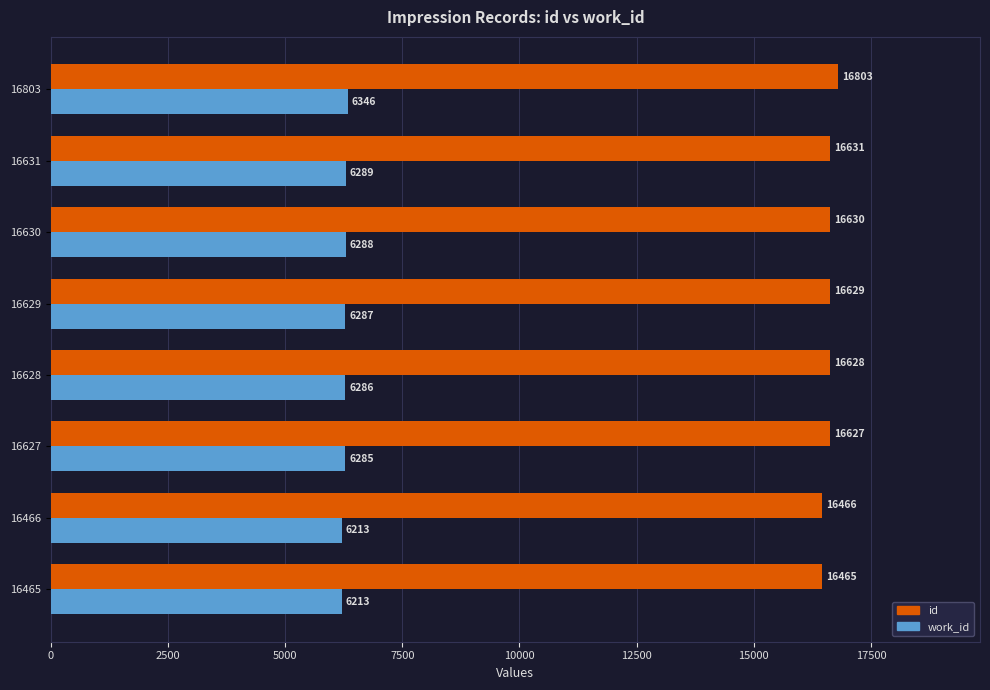

What is the difference between the second highest and minimum values in the id series?

166